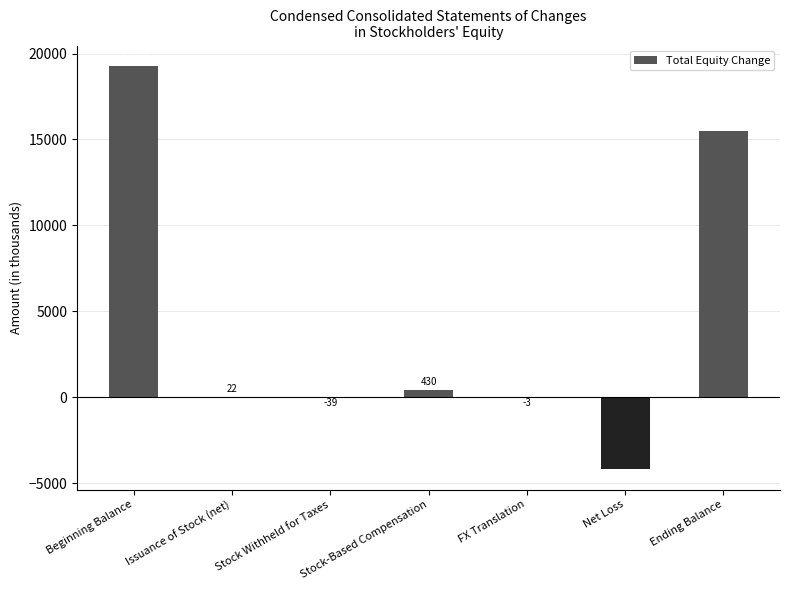

Is it true that the value at Net Loss is -4194?

True